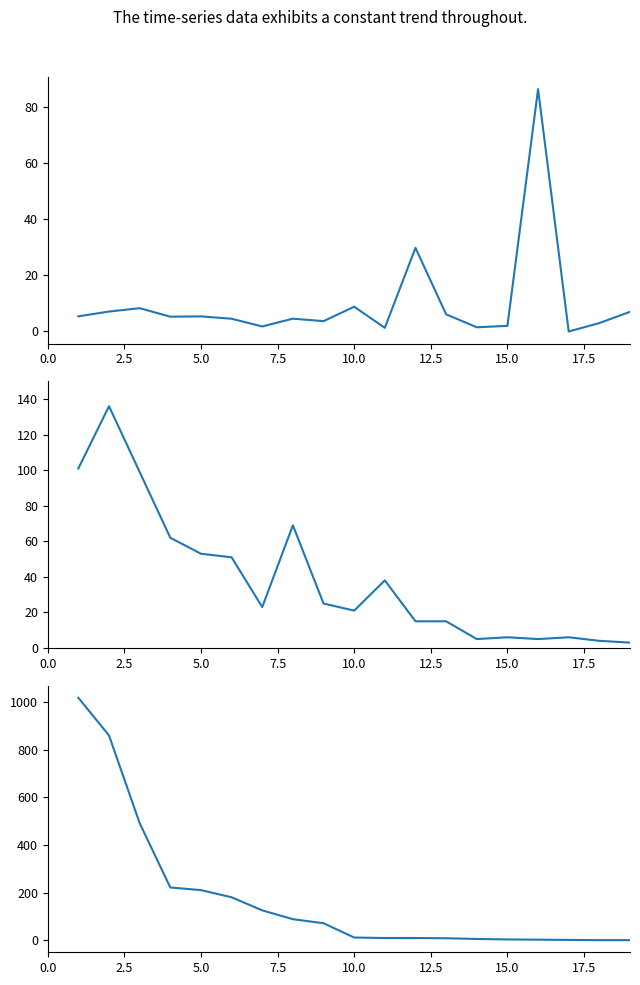

Is the value of H index at 10.0 greater than the value of Citations per document at 18?

Yes